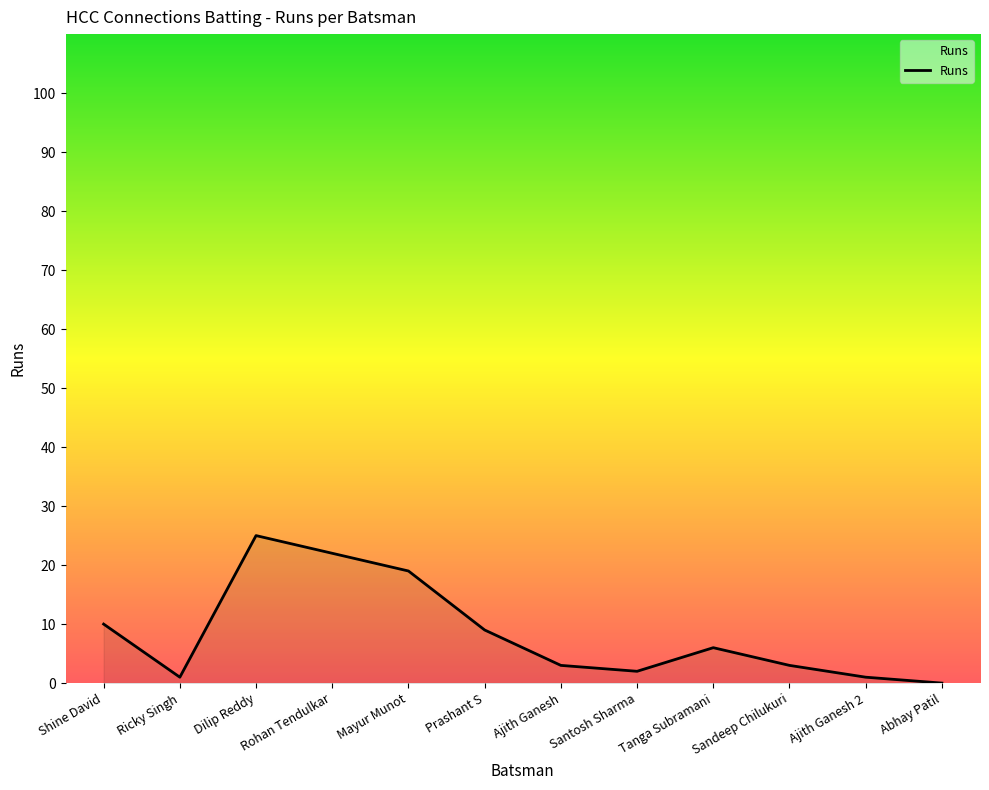

How many distinct data groups are displayed?

1